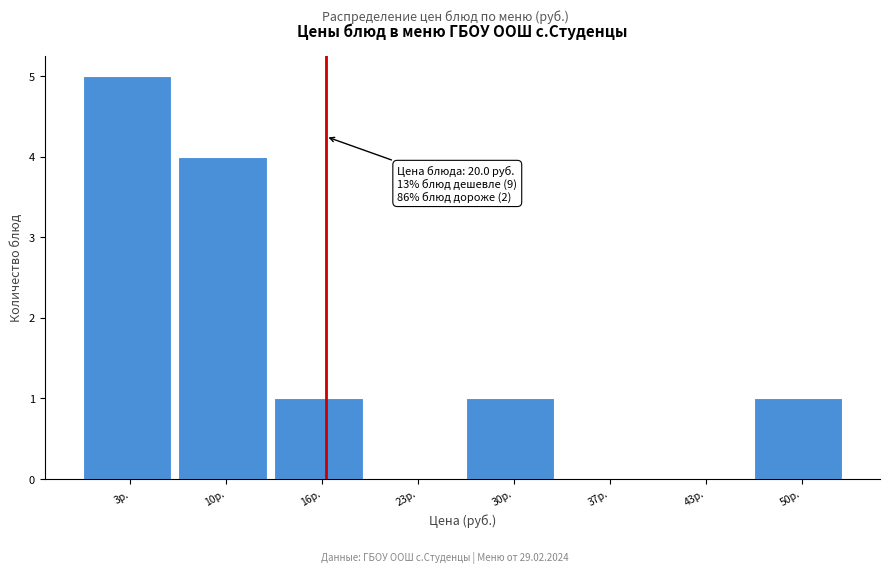

Reading left to right, what are all the values shown in this chart?

3р.=5	10р.=4	16р.=1	23р.=0	30р.=1	37р.=0	43р.=0	50р.=1